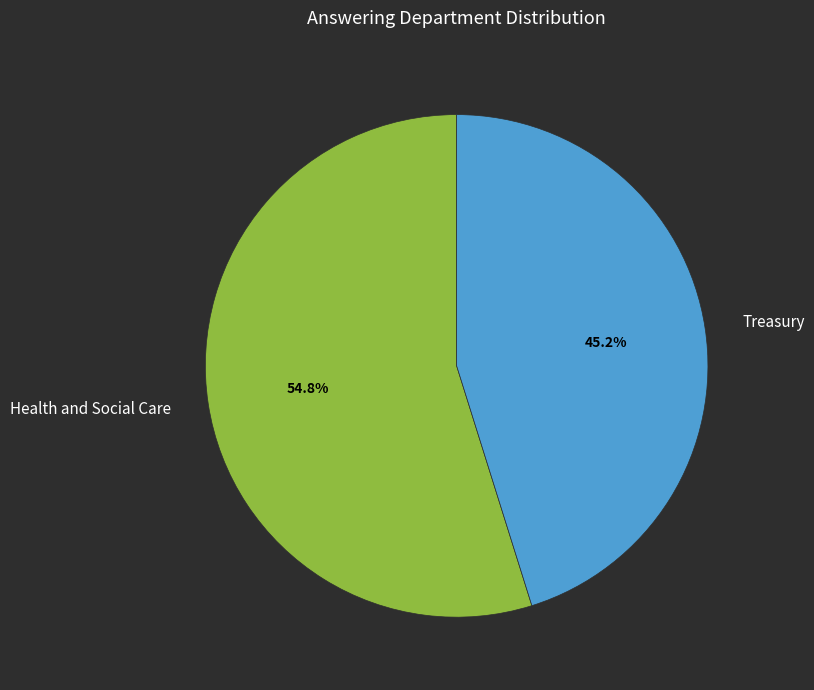

True or false: Treasury accounts for 52% of the total.

False